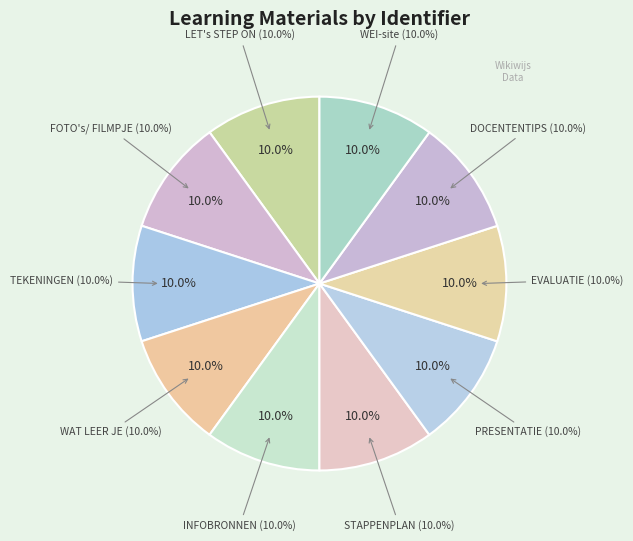

Is it true that FOTO's/ FILMPJE is 1% of the pie?

False